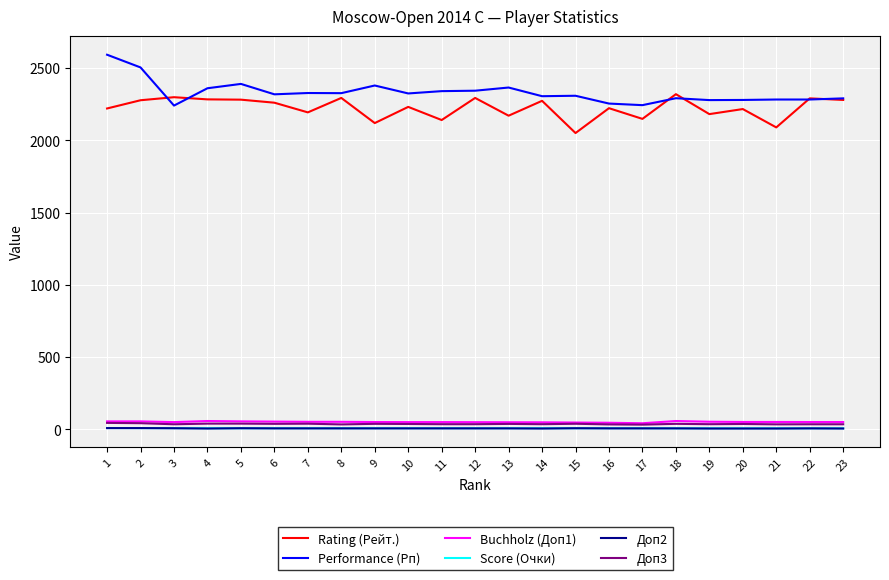

True or false: Performance (Рп) and Score (Очки) intersect in this chart.

False